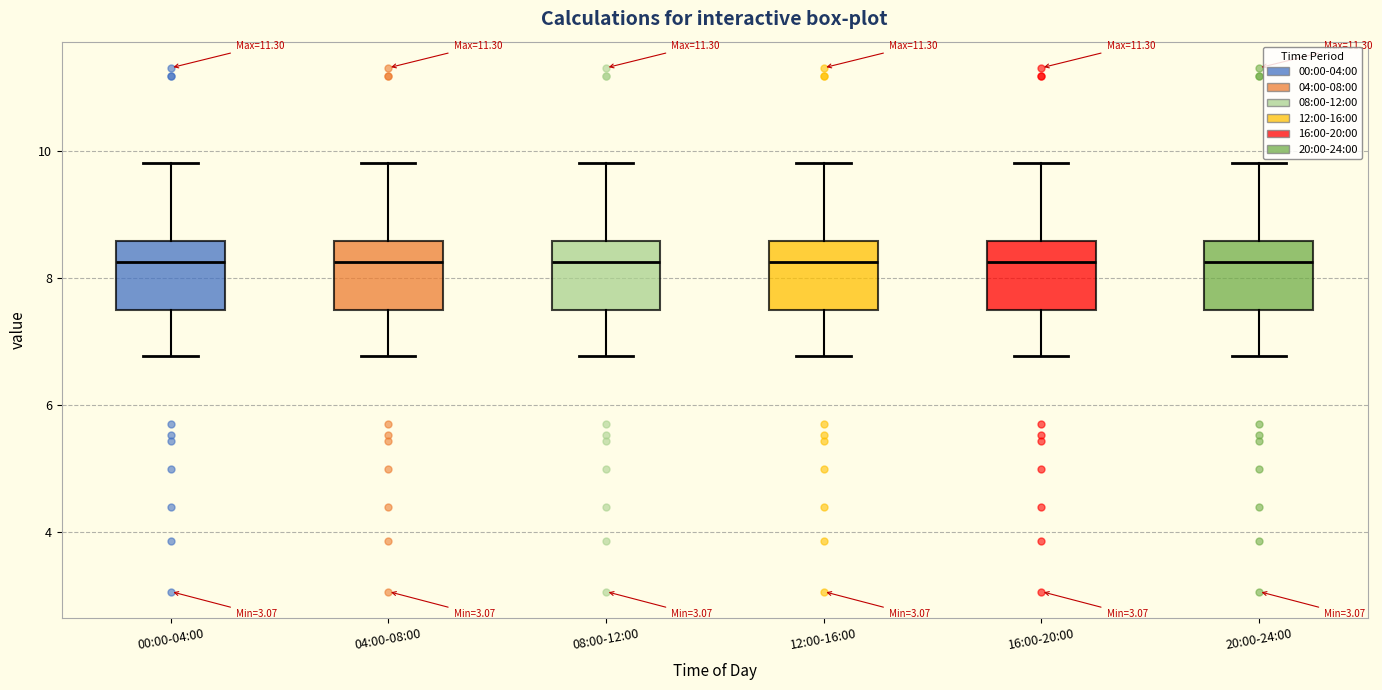

Reading left to right, read every box against the y-axis: the position of its median line, the range the box covers, and the ends of its whiskers. The values are not printed on the chart, so give them approximately, as read against the axis.

00:00-04:00: median 8.2, box 7.6 to 8.6, whiskers 6.8 to 9.8
04:00-08:00: median 8.2, box 7.6 to 8.6, whiskers 6.8 to 9.8
08:00-12:00: median 8.2, box 7.6 to 8.6, whiskers 6.8 to 9.8
12:00-16:00: median 8.2, box 7.6 to 8.6, whiskers 6.8 to 9.8
16:00-20:00: median 8.2, box 7.6 to 8.6, whiskers 6.8 to 9.8
20:00-24:00: median 8.2, box 7.6 to 8.6, whiskers 6.8 to 9.8